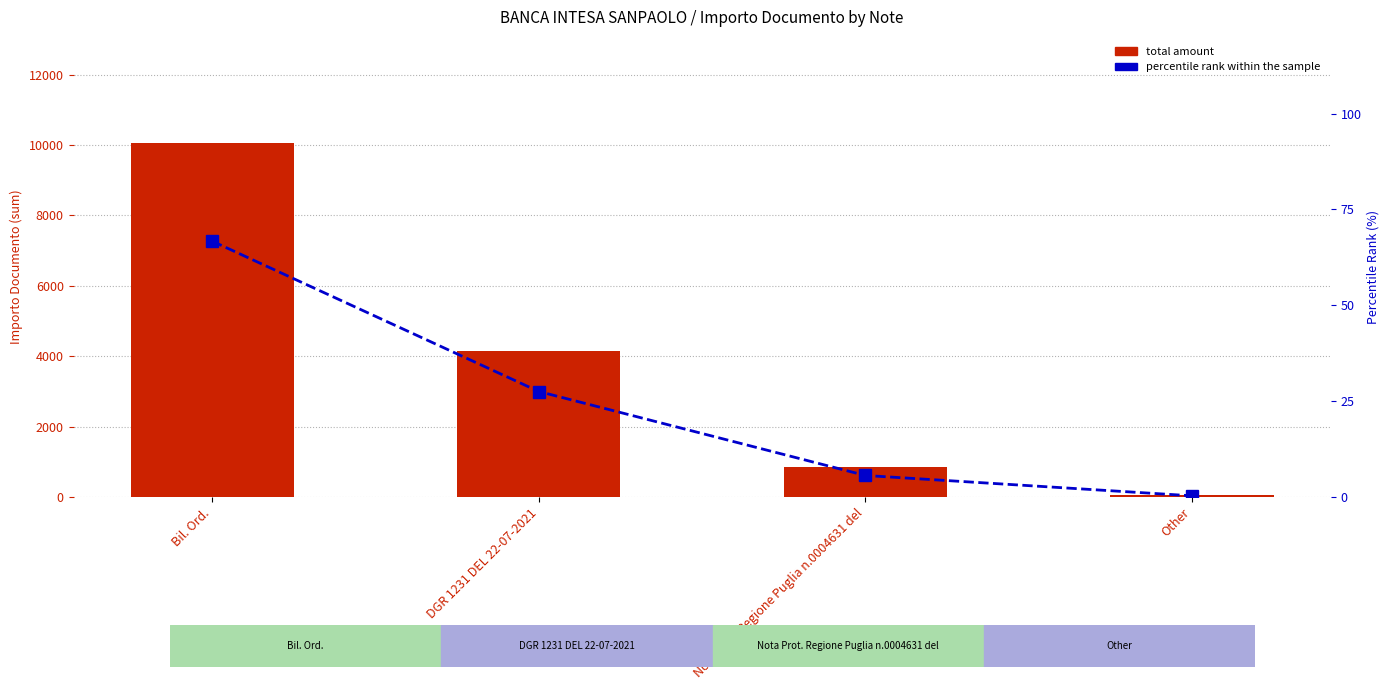

Rank the categories by percentile rank within the sample value from lowest to highest.

Other, Nota Prot. Regione Puglia n.0004631 del, DGR 1231 DEL 22-07-2021, Bil. Ord.